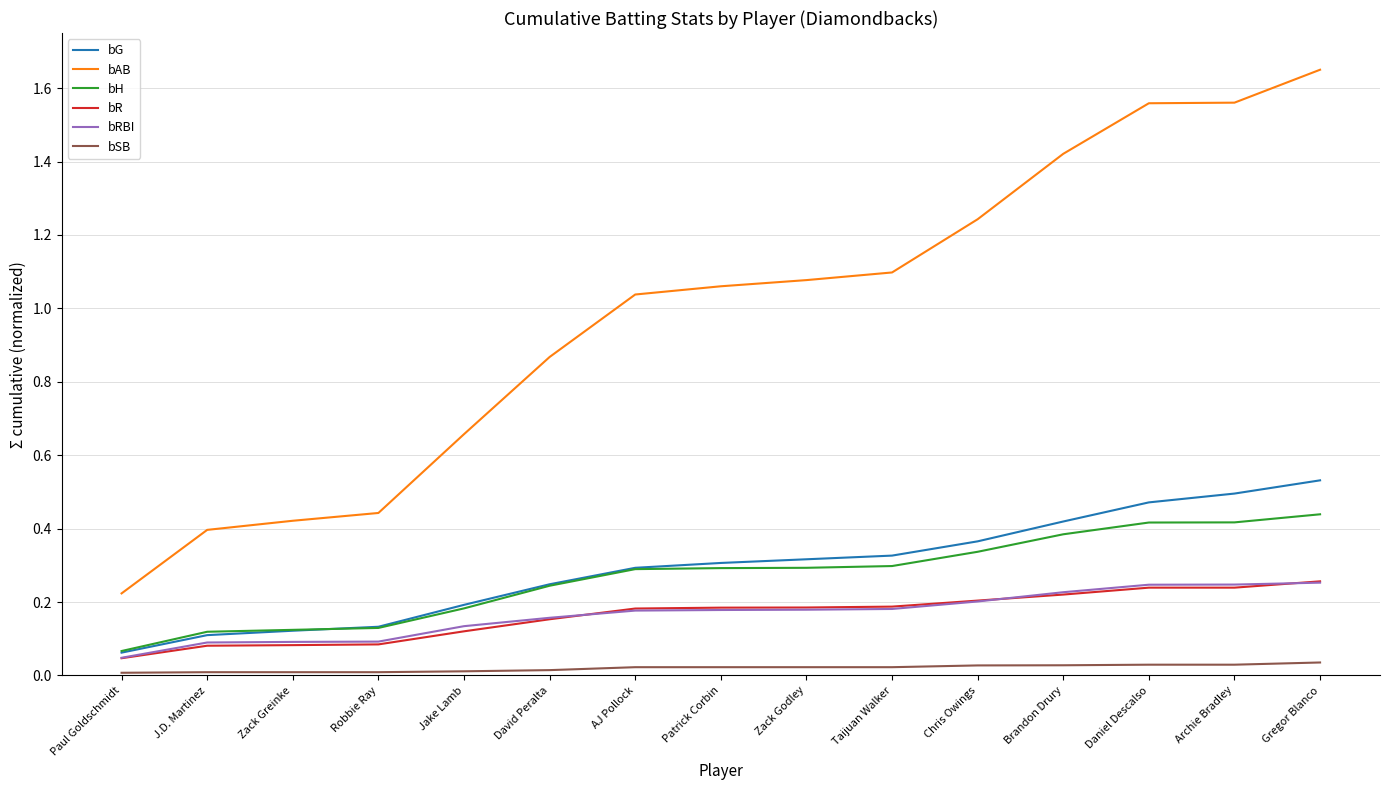

Which series has the largest total across all categories?

bAB